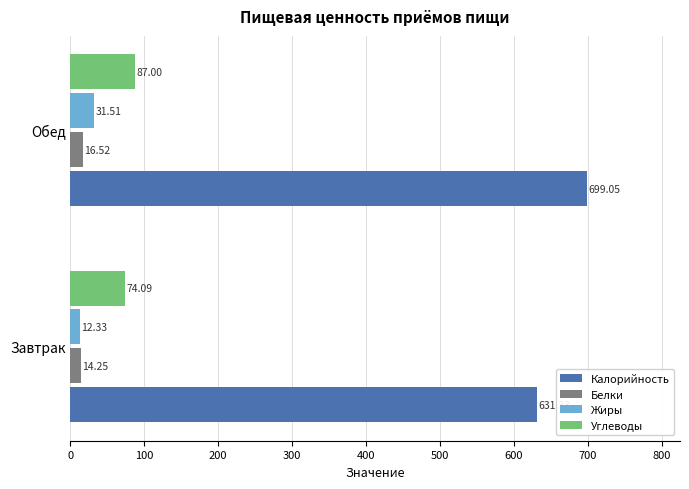

What is the average value of the Белки series?

15.4